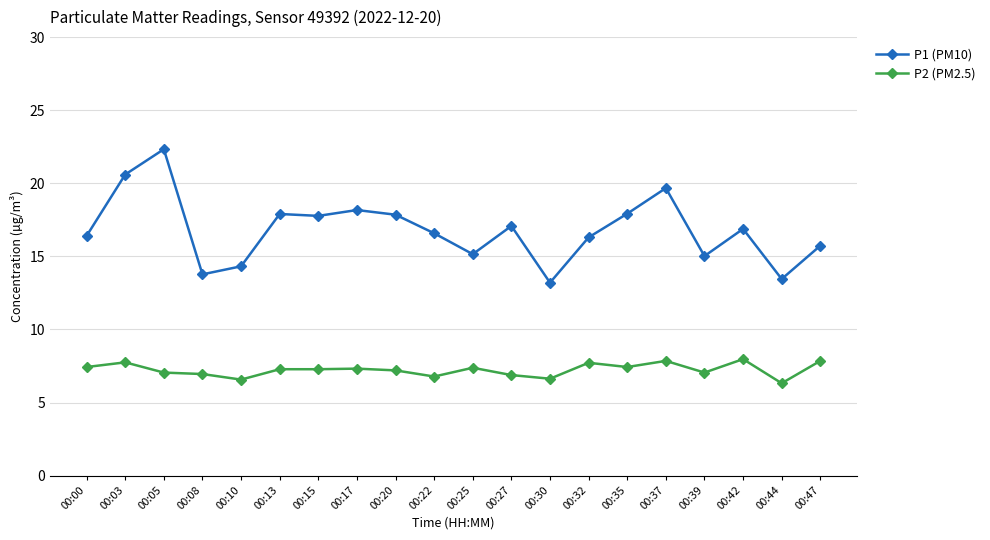

True or false: P2 (PM2.5) and P1 (PM10) intersect in this chart.

False